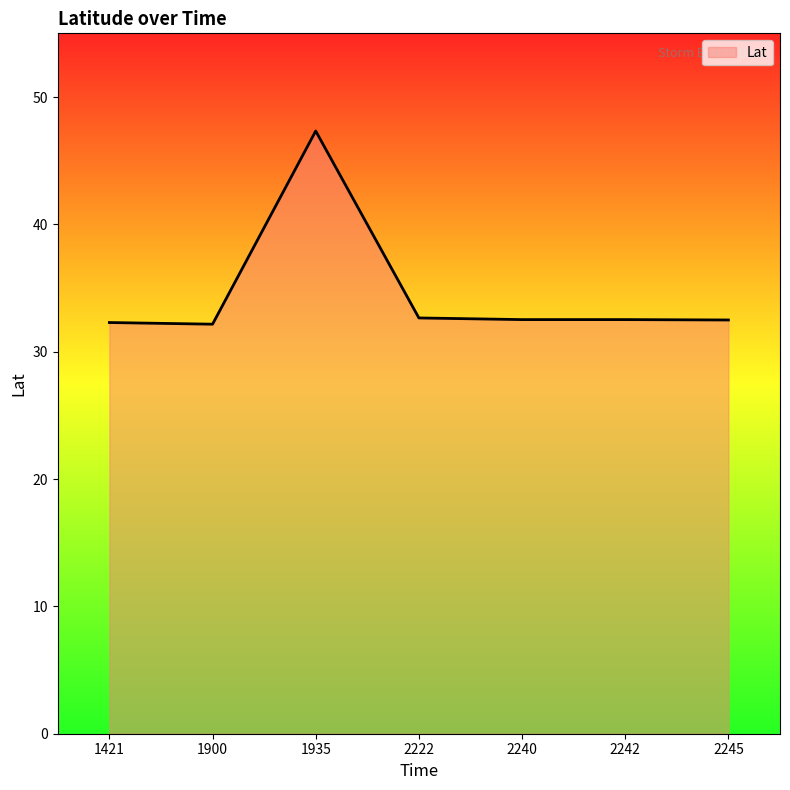

What is the sum of all values?

242.0